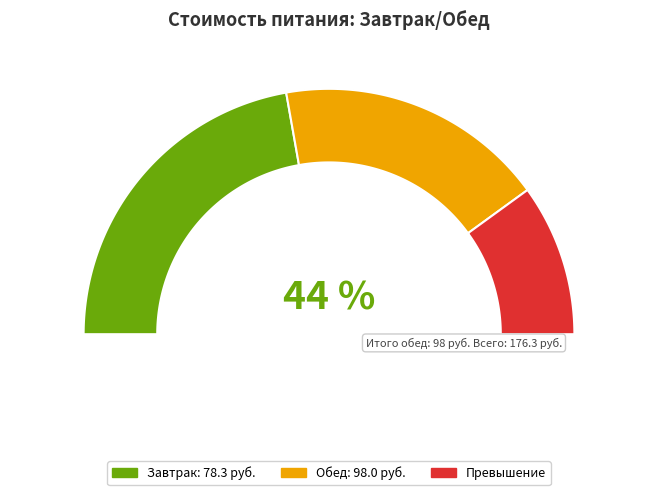

Does any single category account for the majority?

Yes